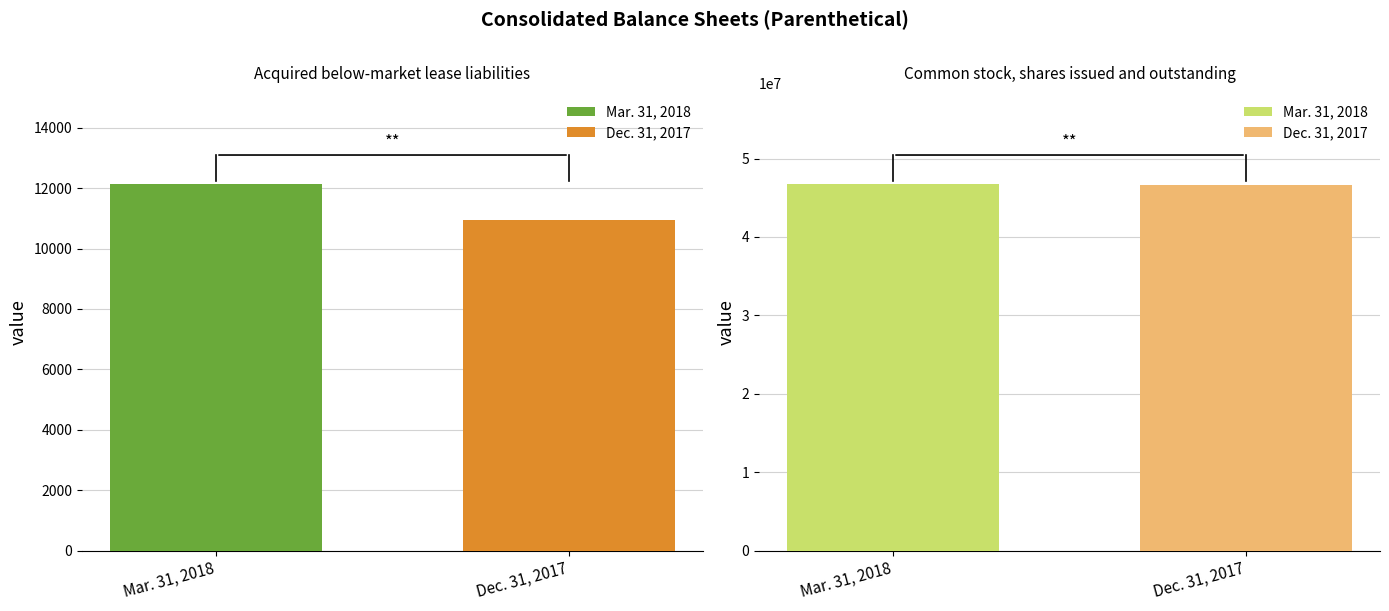

The value of Mar. 31, 2018 at Acquired below-market lease liabilities is 21036. True or false?

False